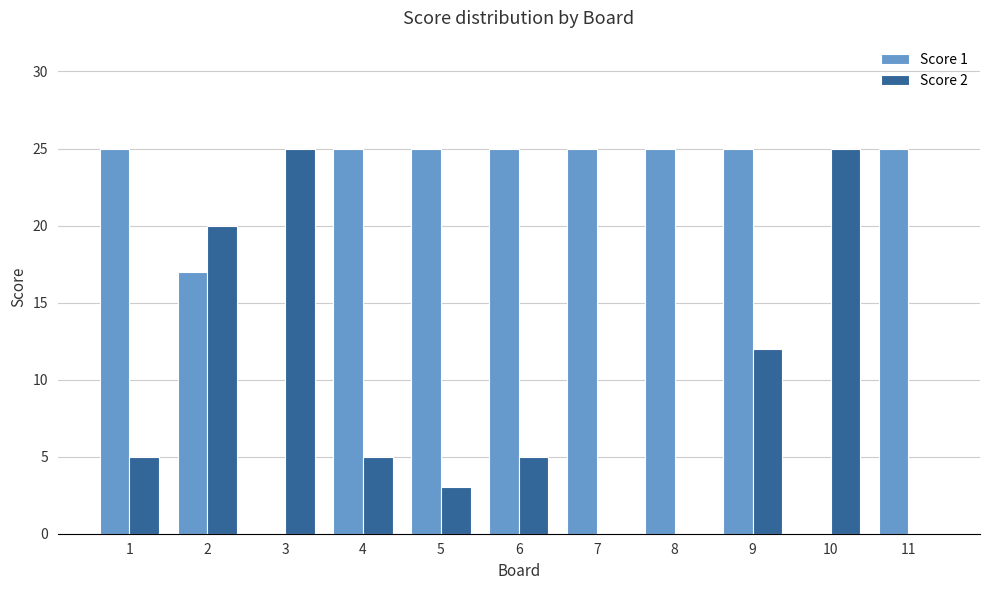

The Score 2 series shows 8 at 3. True or false?

False